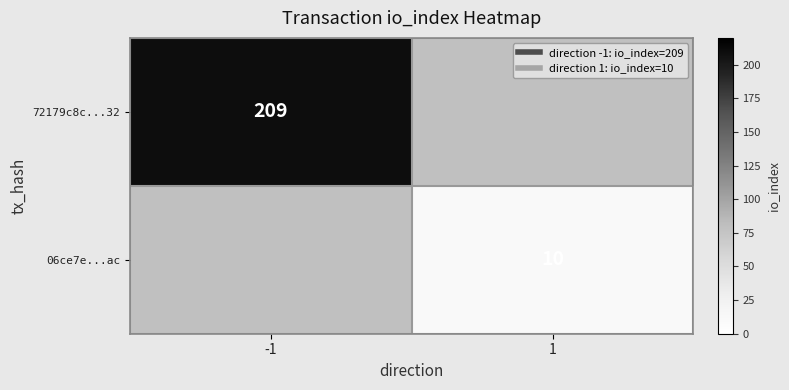

How many data points does each series have?

2